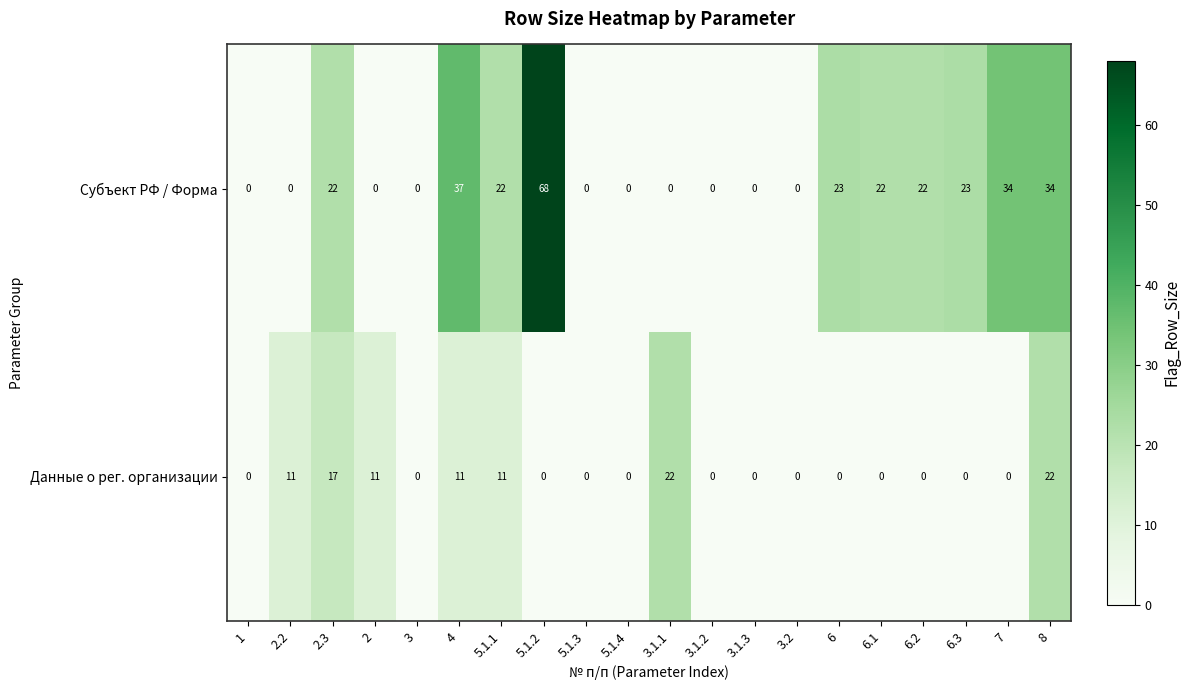

True or false: Субъект РФ / Форма has a value of 0 at 2.2.

True